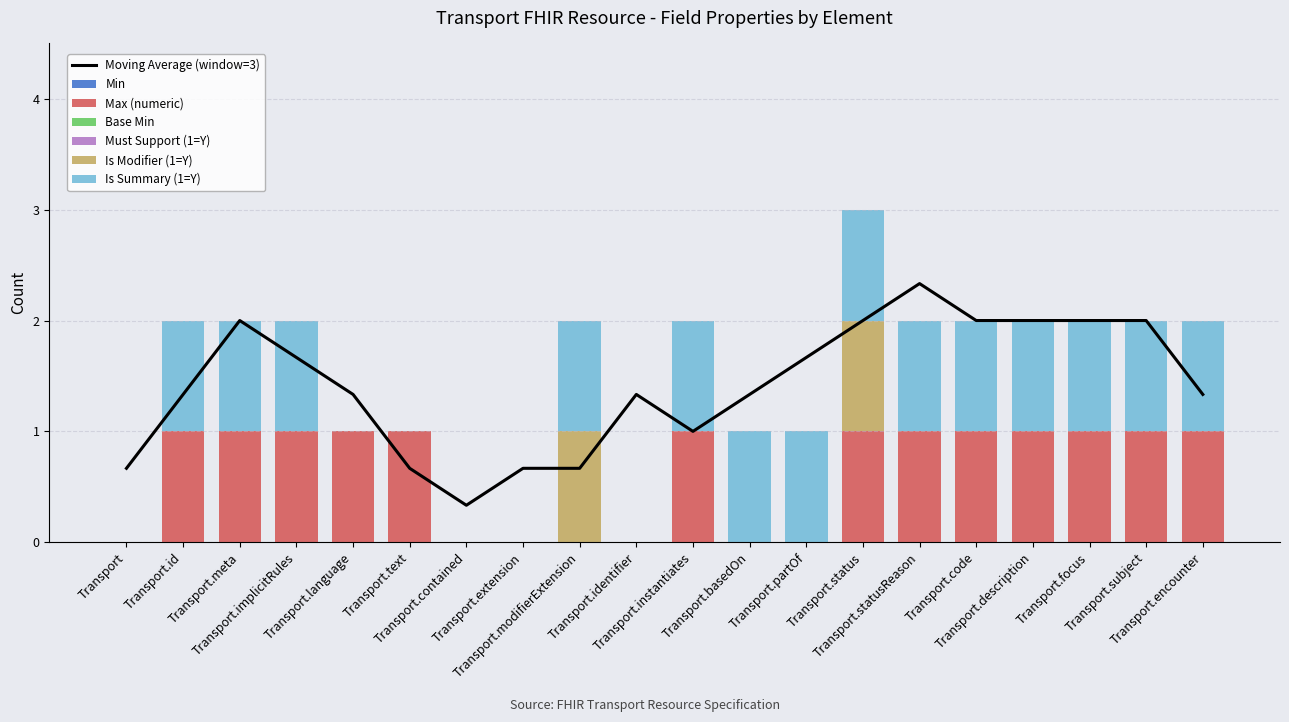

At how many categories does at least one series exceed 0?

16